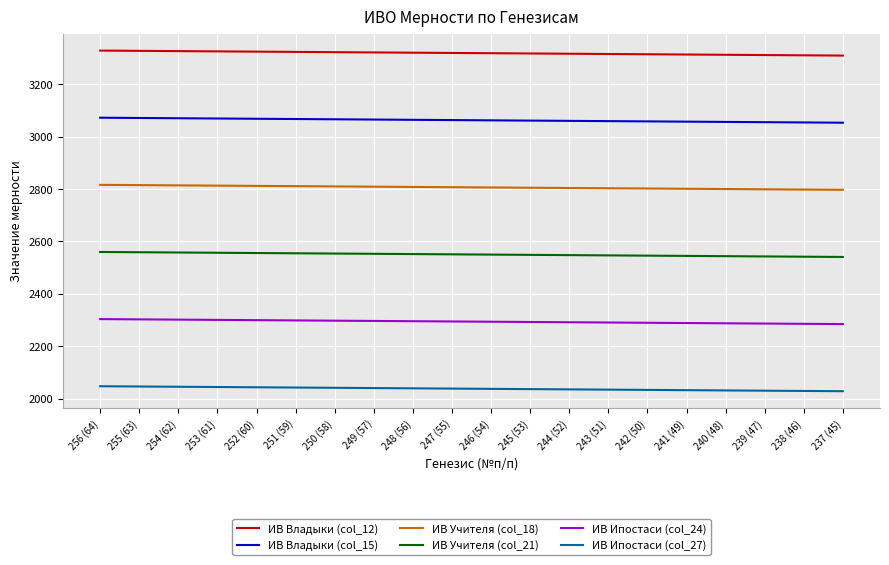

Which series has the largest total across all categories?

ИВ Владыки (col_12)